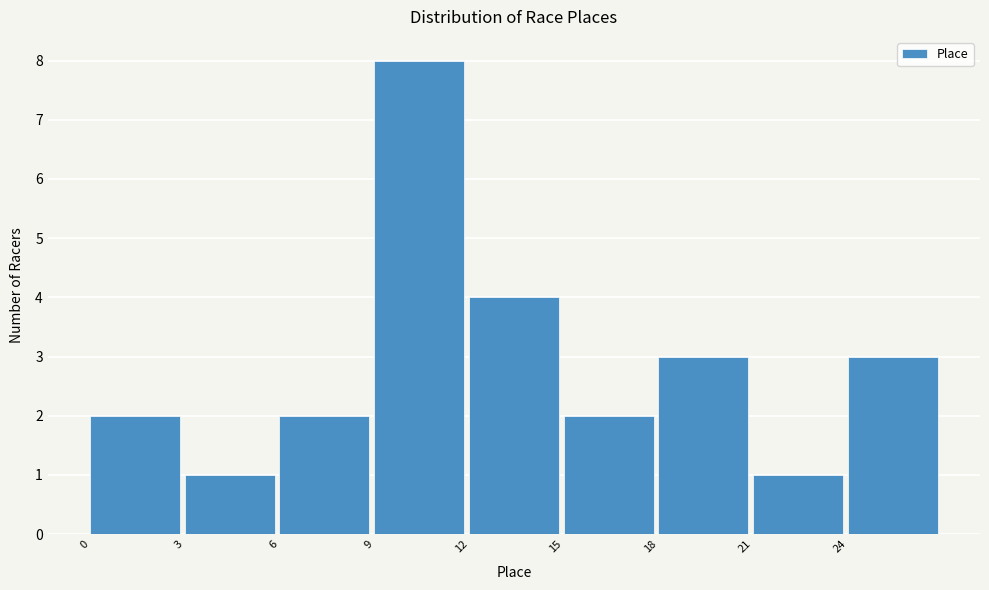

Reading left to right, transcribe this chart: for each bar, give the range it covers on the x-axis and its height. The values are not printed on the chart, so give them approximately, as read against the axis.

0 to 3: 2
3 to 6: 1
6 to 9: 2
9 to 12: 8
12 to 15: 4
15 to 18: 2
18 to 21: 3
21 to 24: 1
24 to 27: 3